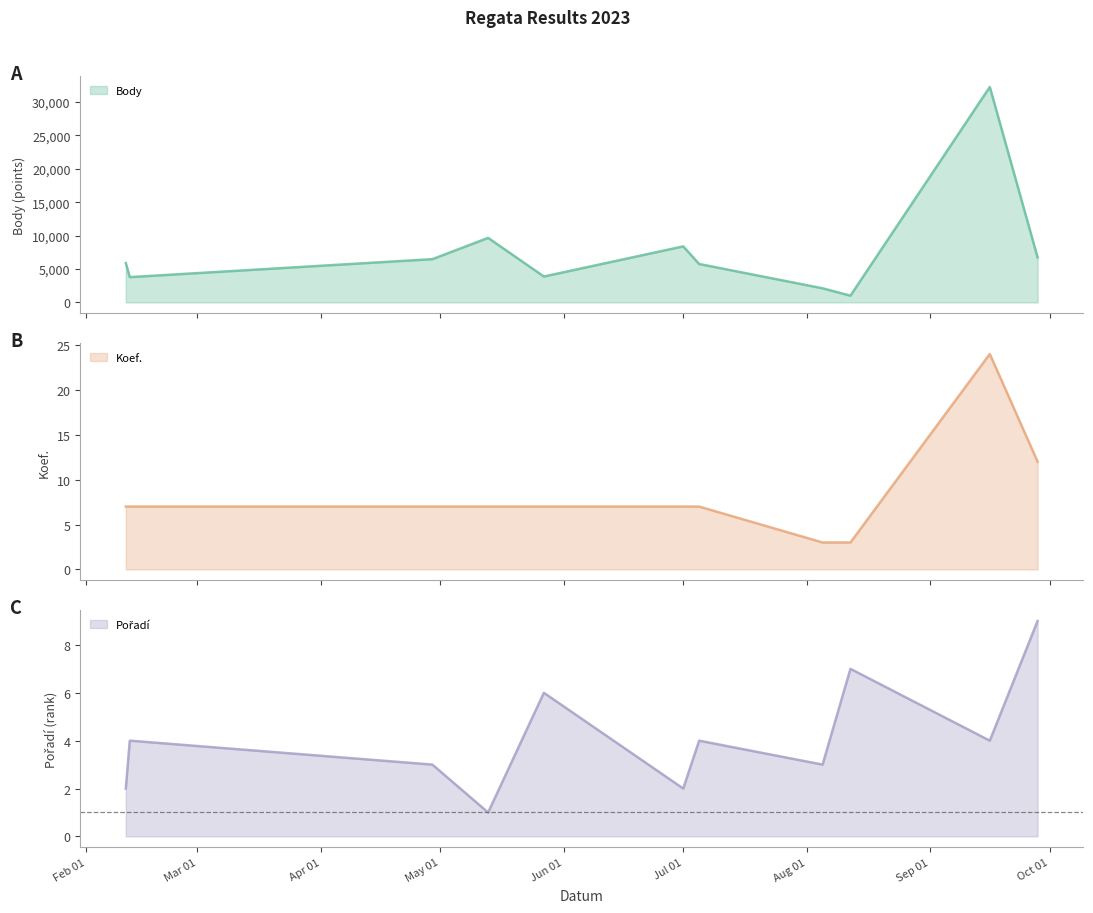

Where is the first local maximum for Body?

2023-05-13